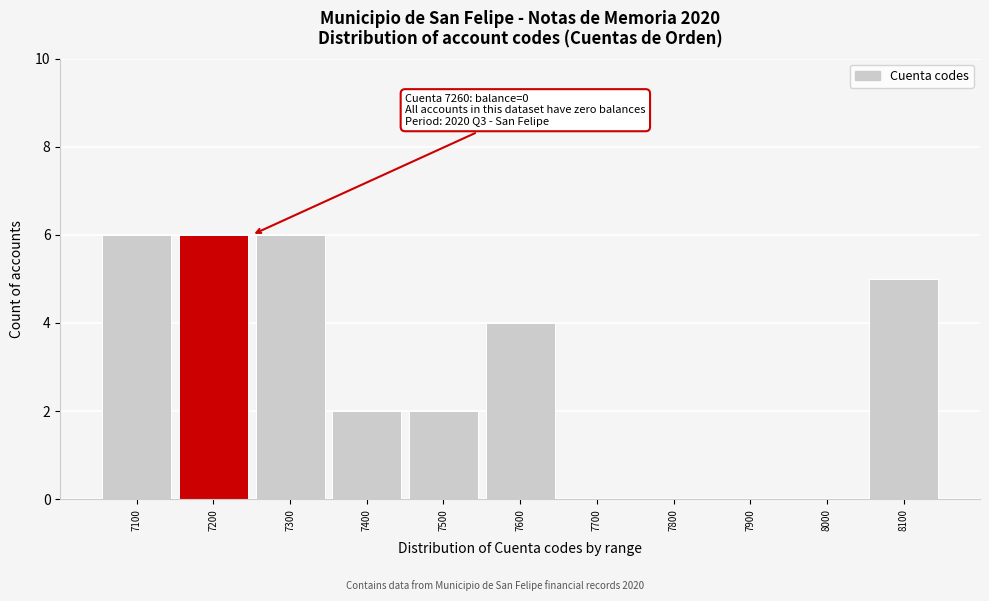

Reading left to right, what are all the values shown in this chart?

7100=6	7200=6	7300=6	7400=2	7500=2	7600=4	7700=0	7800=0	7900=0	8000=0	8100=5